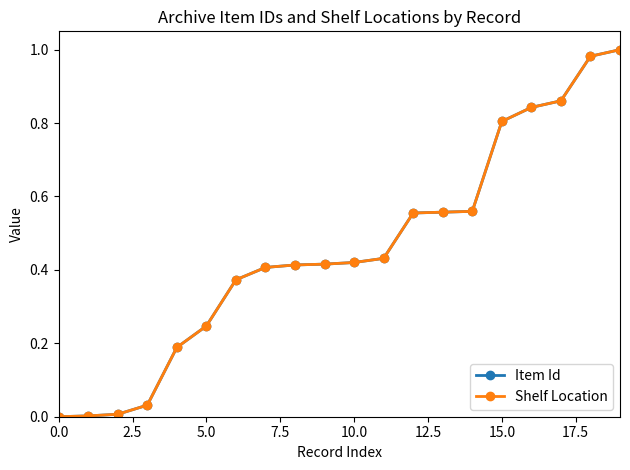

True or false: Item Id and Shelf Location cross at least once.

False